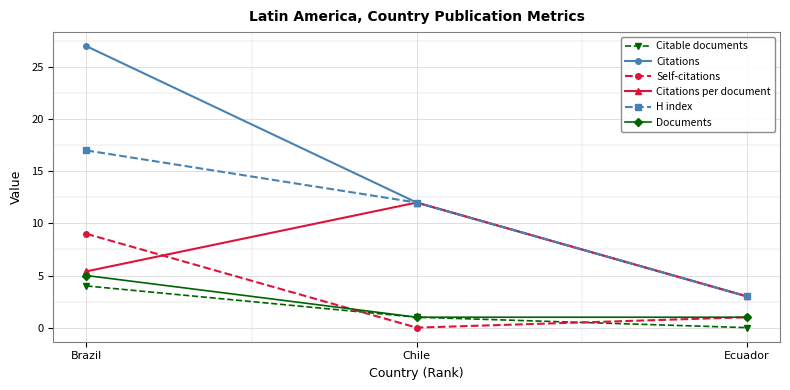

How many data points in Citable documents are less than 1?

1